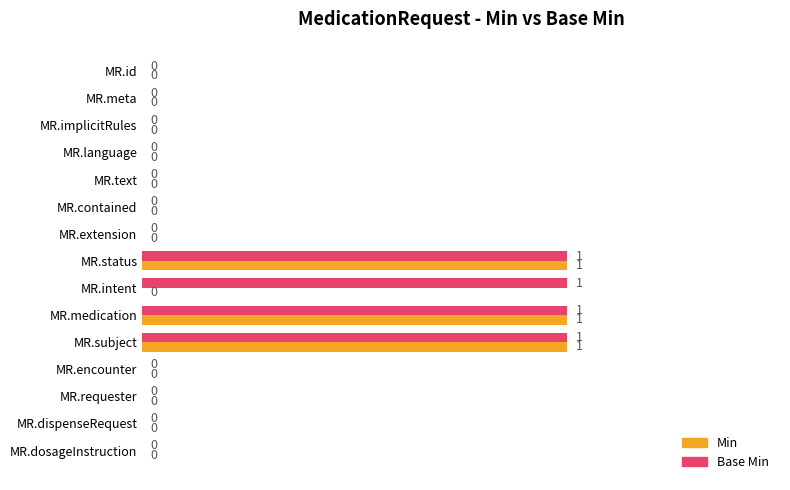

What is the sum of all Base Min values?

4